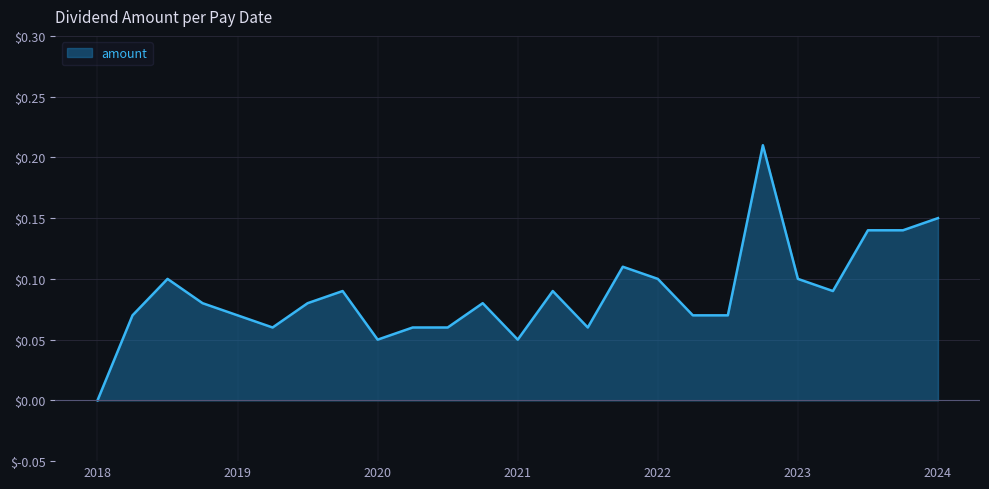

Which category has the lowest value across all series?

2018